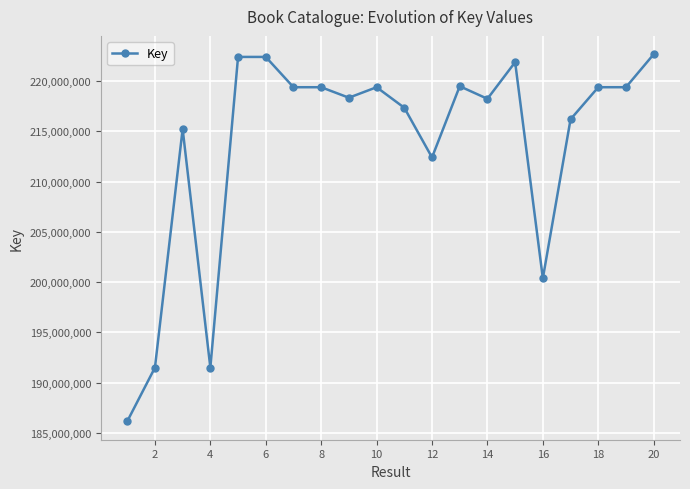

What is the greatest value displayed?

222680264